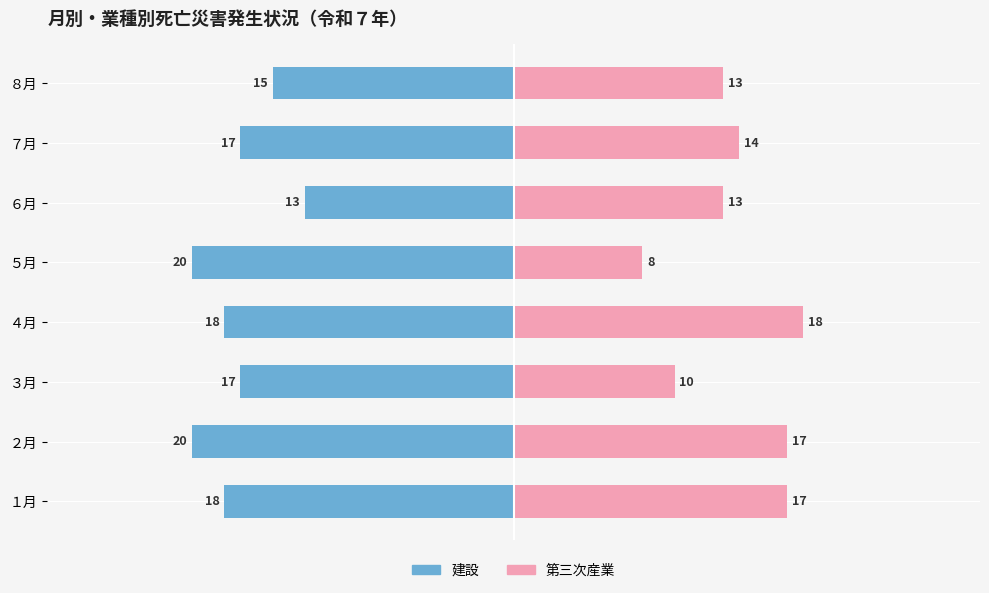

What are all the series names shown in the legend?

建設, 第三次産業